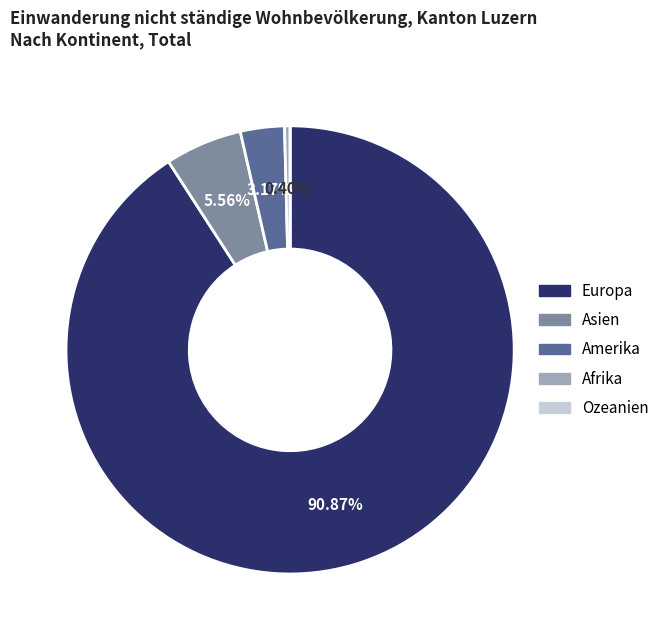

Is the sum of Amerika and Europa greater than half?

Yes